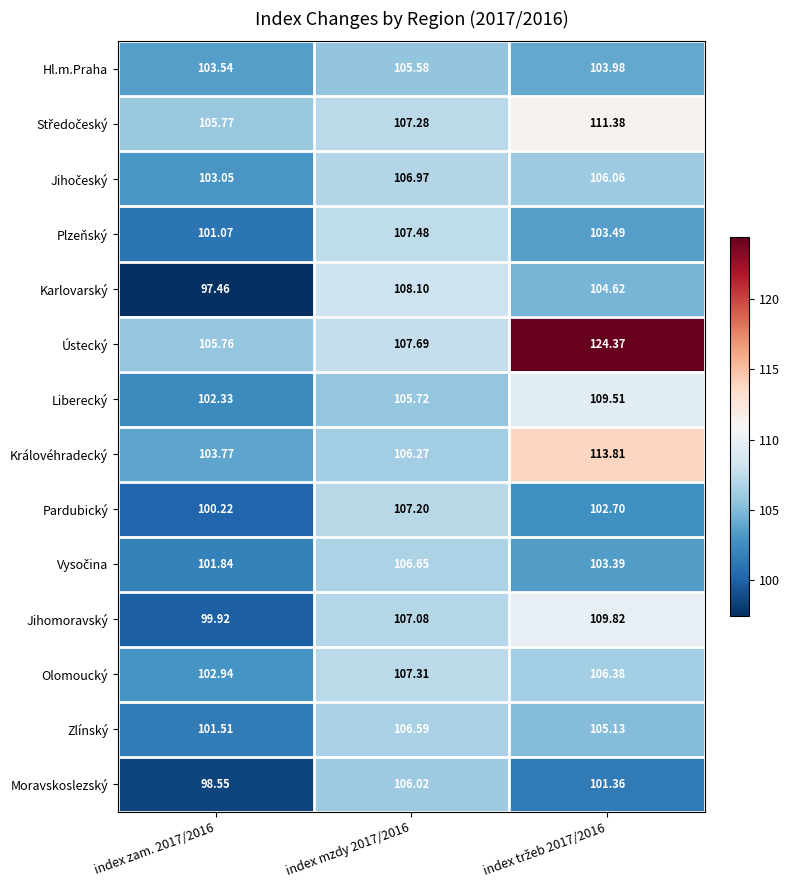

Which series has the widest spread of values?

Ústecký